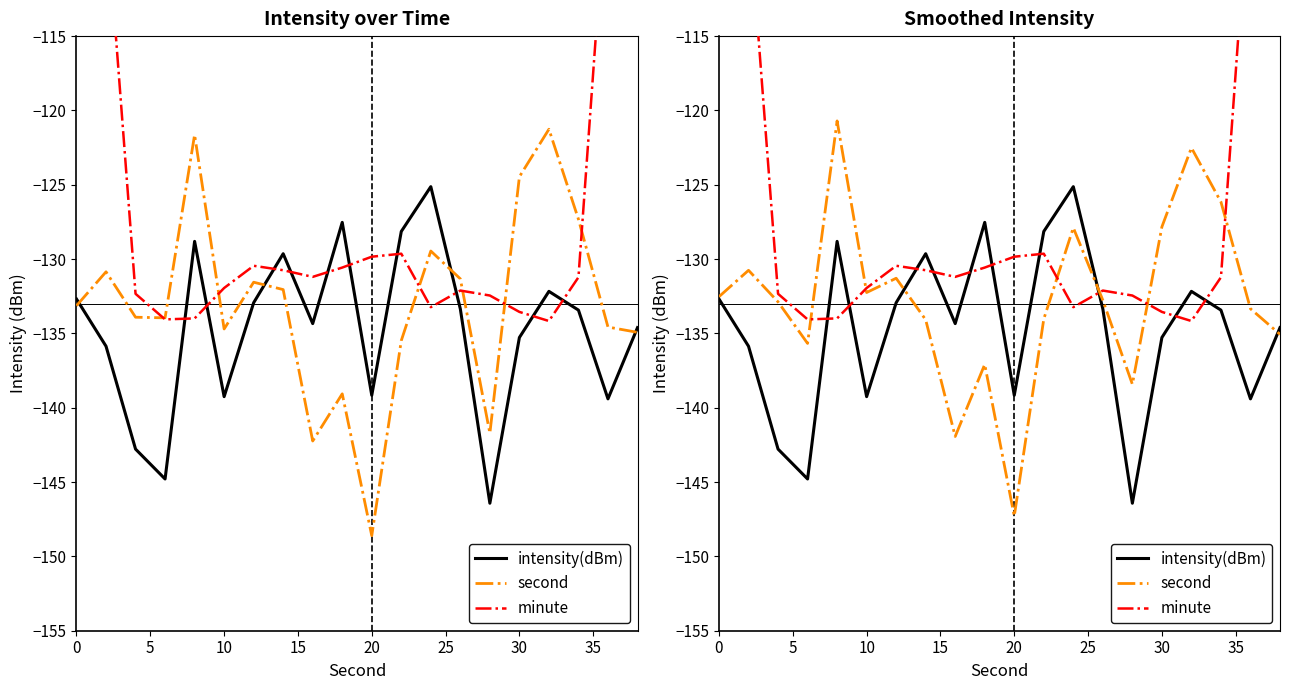

What is the average value of the minute series?

-123.8